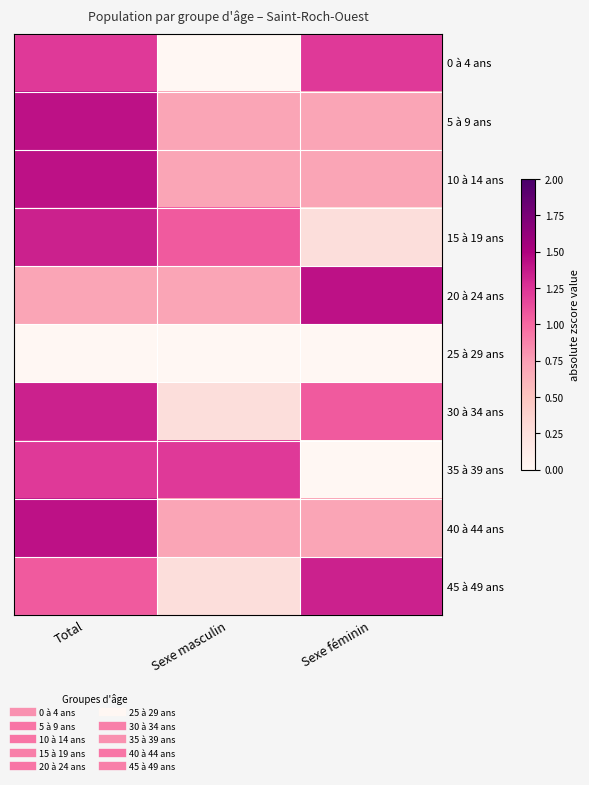

Reading left to right, extract all data points from this chart.

0 à 4 ans: Total=1.2	Sexe masculin=0.0	Sexe féminin=1.2
5 à 9 ans: Total=1.4	Sexe masculin=0.7	Sexe féminin=0.7
10 à 14 ans: Total=1.4	Sexe masculin=0.7	Sexe féminin=0.7
15 à 19 ans: Total=1.3	Sexe masculin=1.1	Sexe féminin=0.3
20 à 24 ans: Total=0.7	Sexe masculin=0.7	Sexe féminin=1.4
25 à 29 ans: Total=0.0	Sexe masculin=0.0	Sexe féminin=0.0
30 à 34 ans: Total=1.3	Sexe masculin=0.3	Sexe féminin=1.1
35 à 39 ans: Total=1.2	Sexe masculin=1.2	Sexe féminin=0.0
40 à 44 ans: Total=1.4	Sexe masculin=0.7	Sexe féminin=0.7
45 à 49 ans: Total=1.1	Sexe masculin=0.3	Sexe féminin=1.3